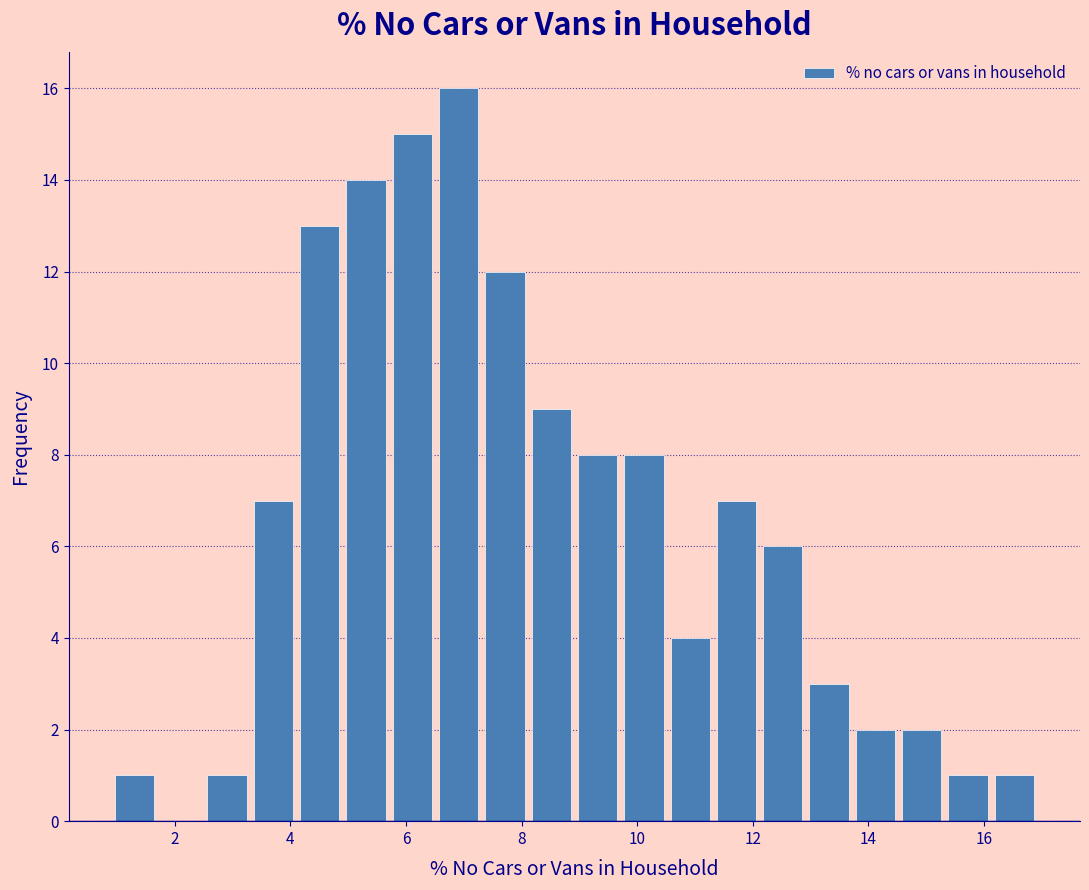

What is the height of the bar covering 10.6 to 11.4 on the x-axis? Neither the bar edges nor the heights are printed on the chart, so give them approximately, as read against the axes.

4